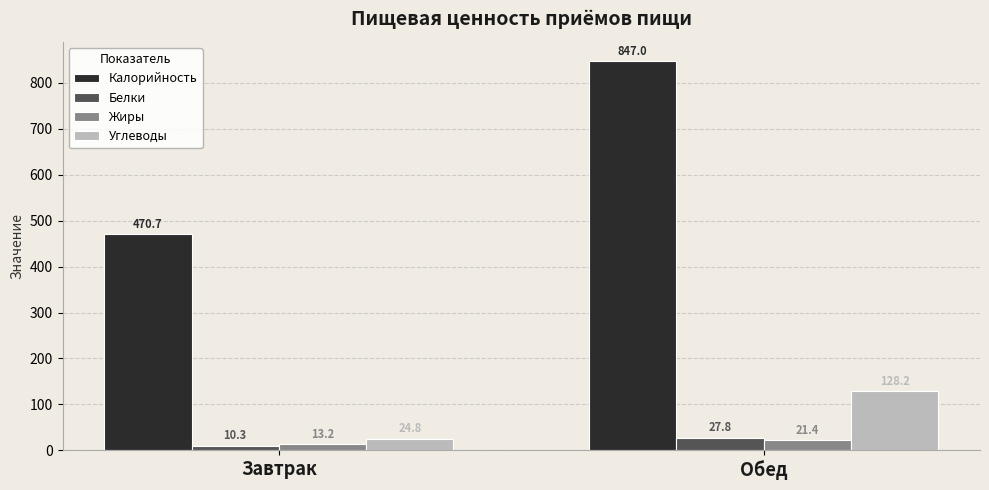

Rank the series at Завтрак from highest to lowest value.

Калорийность, Углеводы, Жиры, Белки